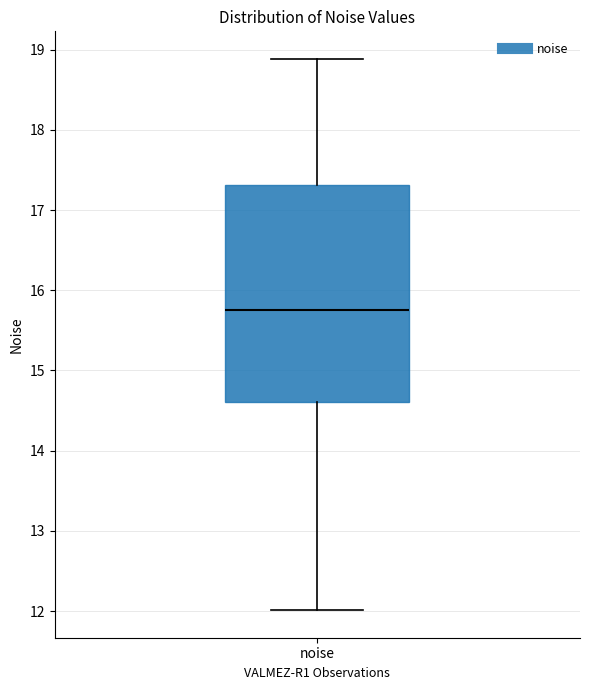

Transcribe this box plot: give where the median line is, the range the box spans, and where the two whiskers end, as read against the y-axis. The values are not printed on the chart, so give them approximately, as read against the axis.

median 15.7, box 14.6 to 17.3, whiskers 12.0 to 18.9